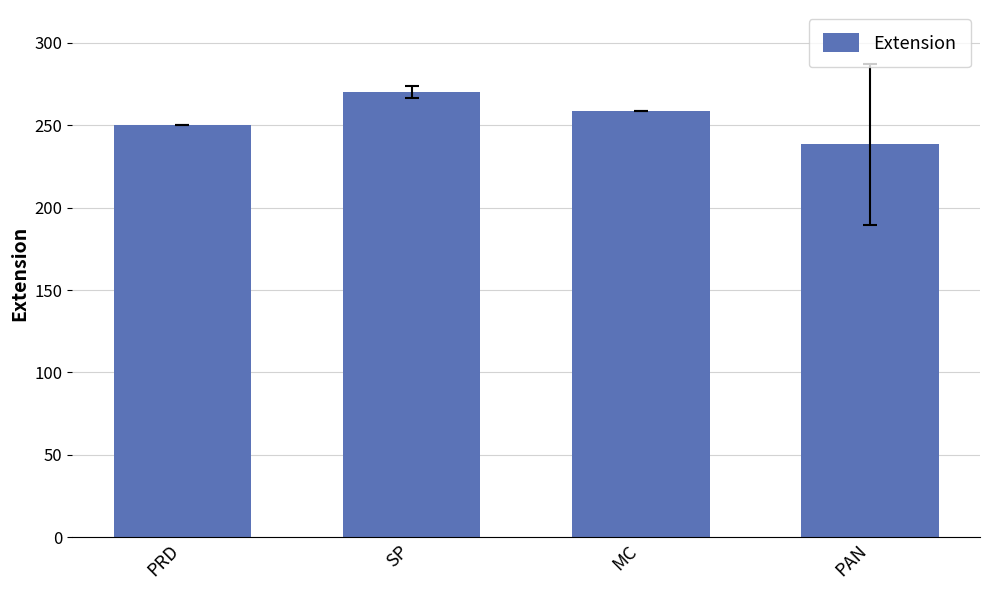

What is the value of the 3rd bar from the left?

259.0